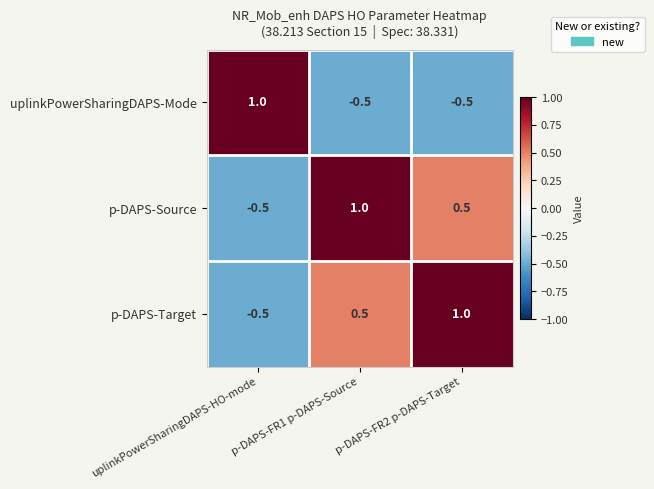

How many values in uplinkPowerSharingDAPS-Mode are below zero?

2